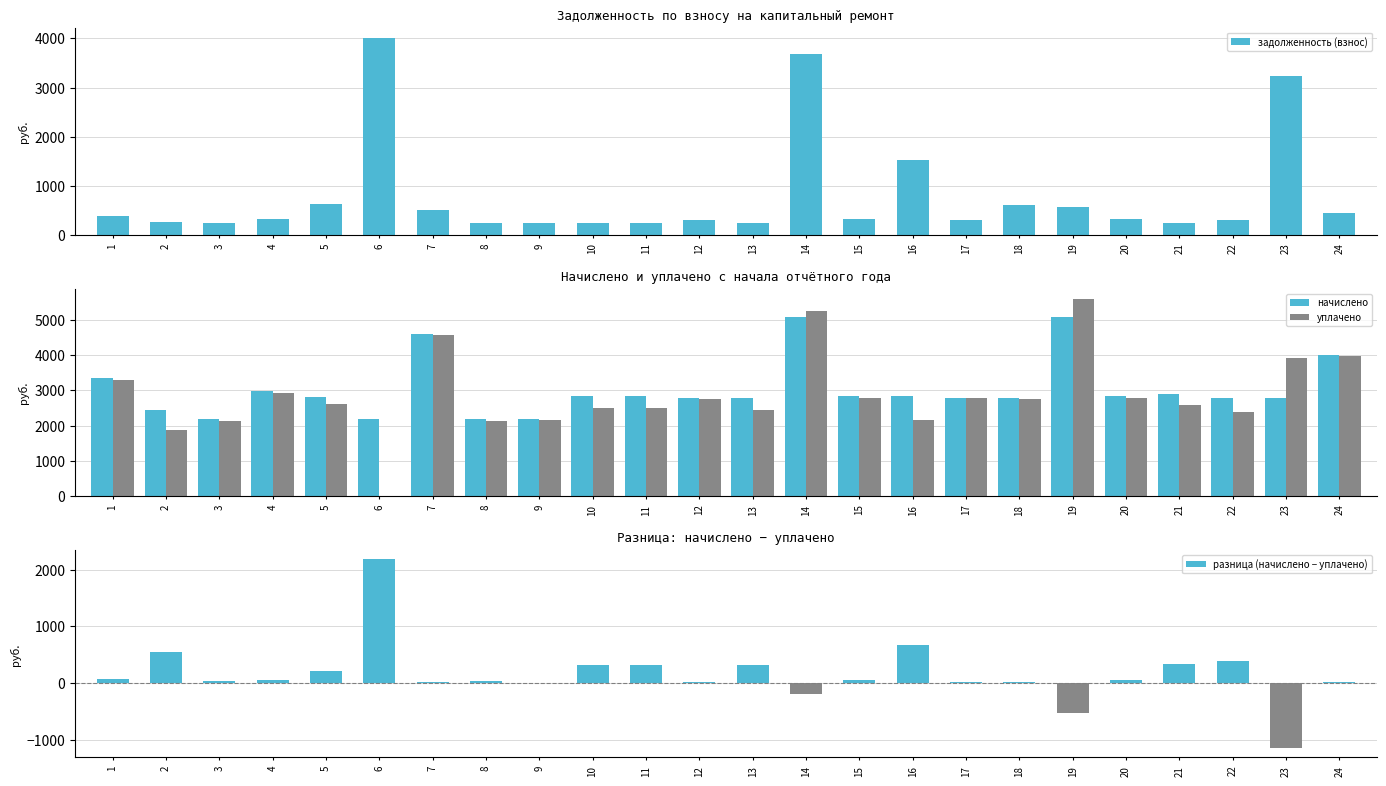

What is the difference between the задолженность (взнос) values at 12 and 24?

135.4